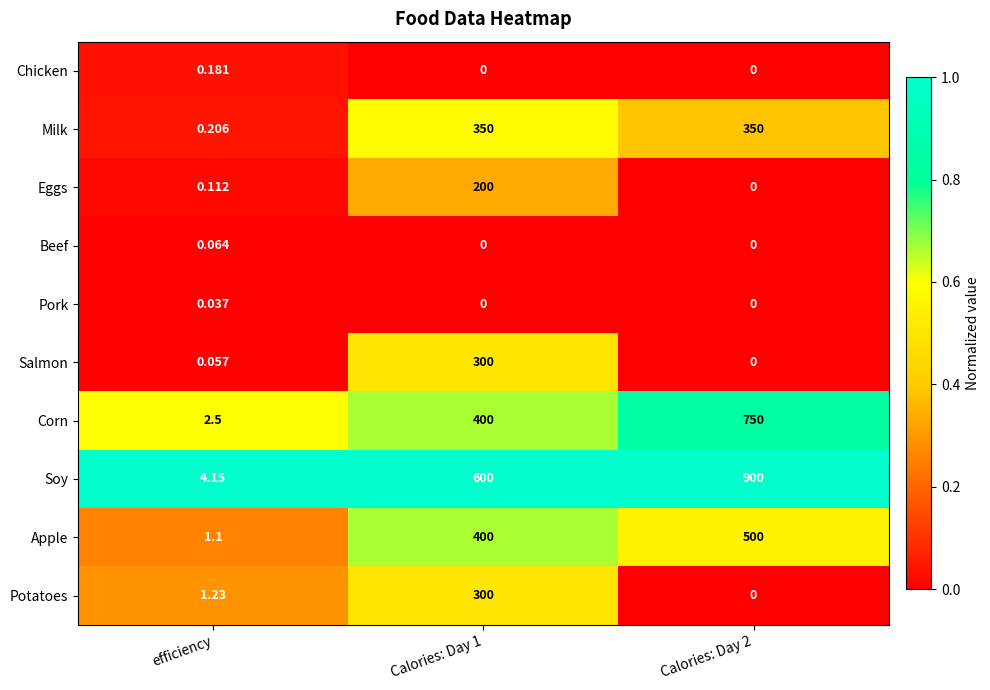

At which category is the sum across all series the highest?

Calories: Day 1